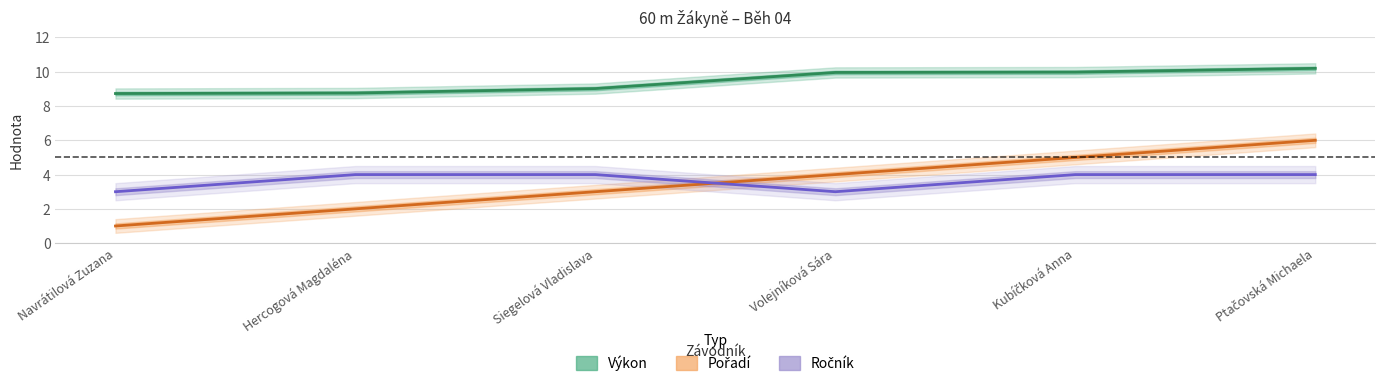

How many data points in Ročník are less than 4?

2